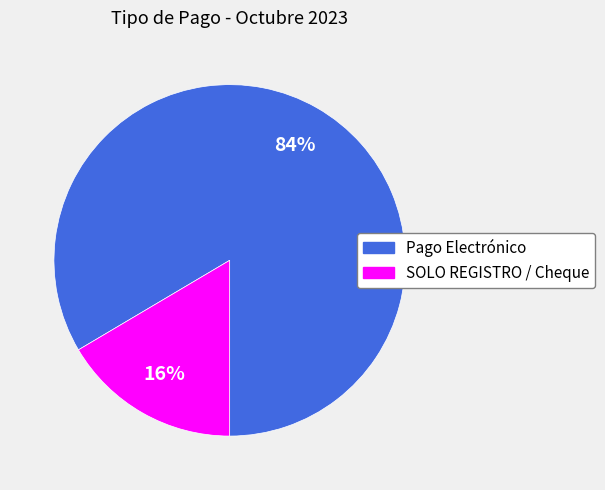

True or false: SOLO REGISTRO / Cheque accounts for 16% of the total.

True